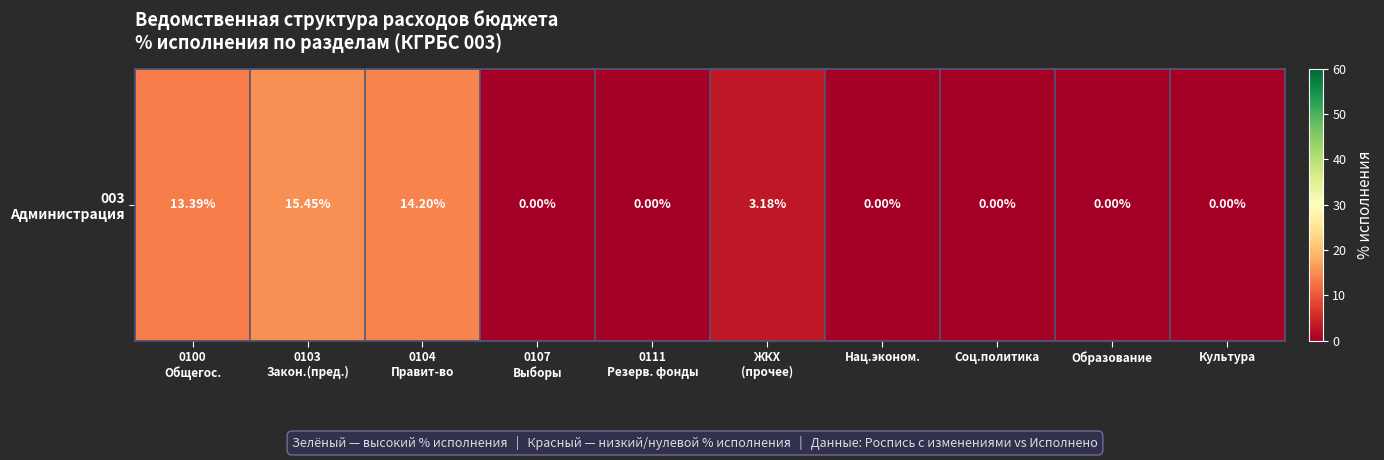

Between Образование and Соц.политика, which is larger?

Образование